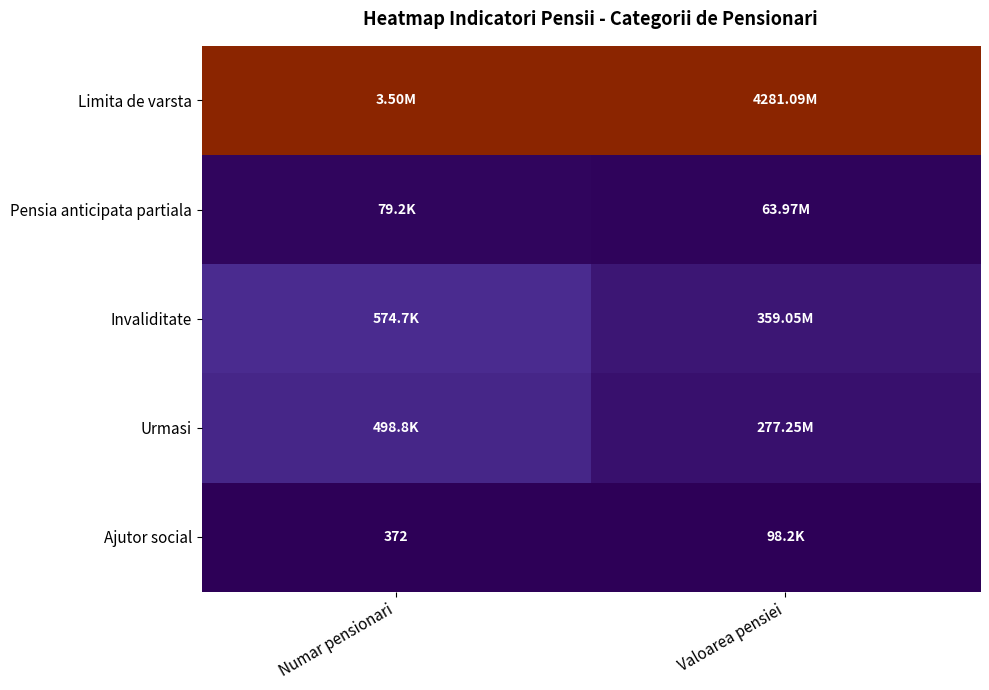

At Numar pensionari, list the series in order from largest to smallest.

Limita de varsta, Invaliditate, Urmasi, Pensia anticipata partiala, Ajutor social